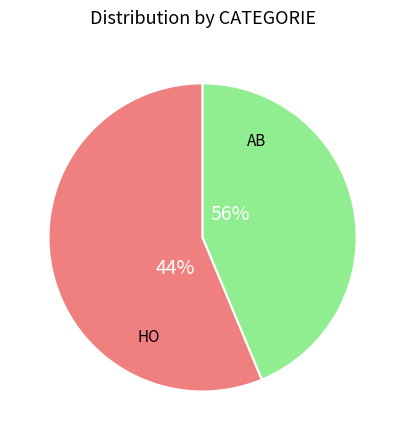

Is there any slice that represents more than half of the pie?

Yes